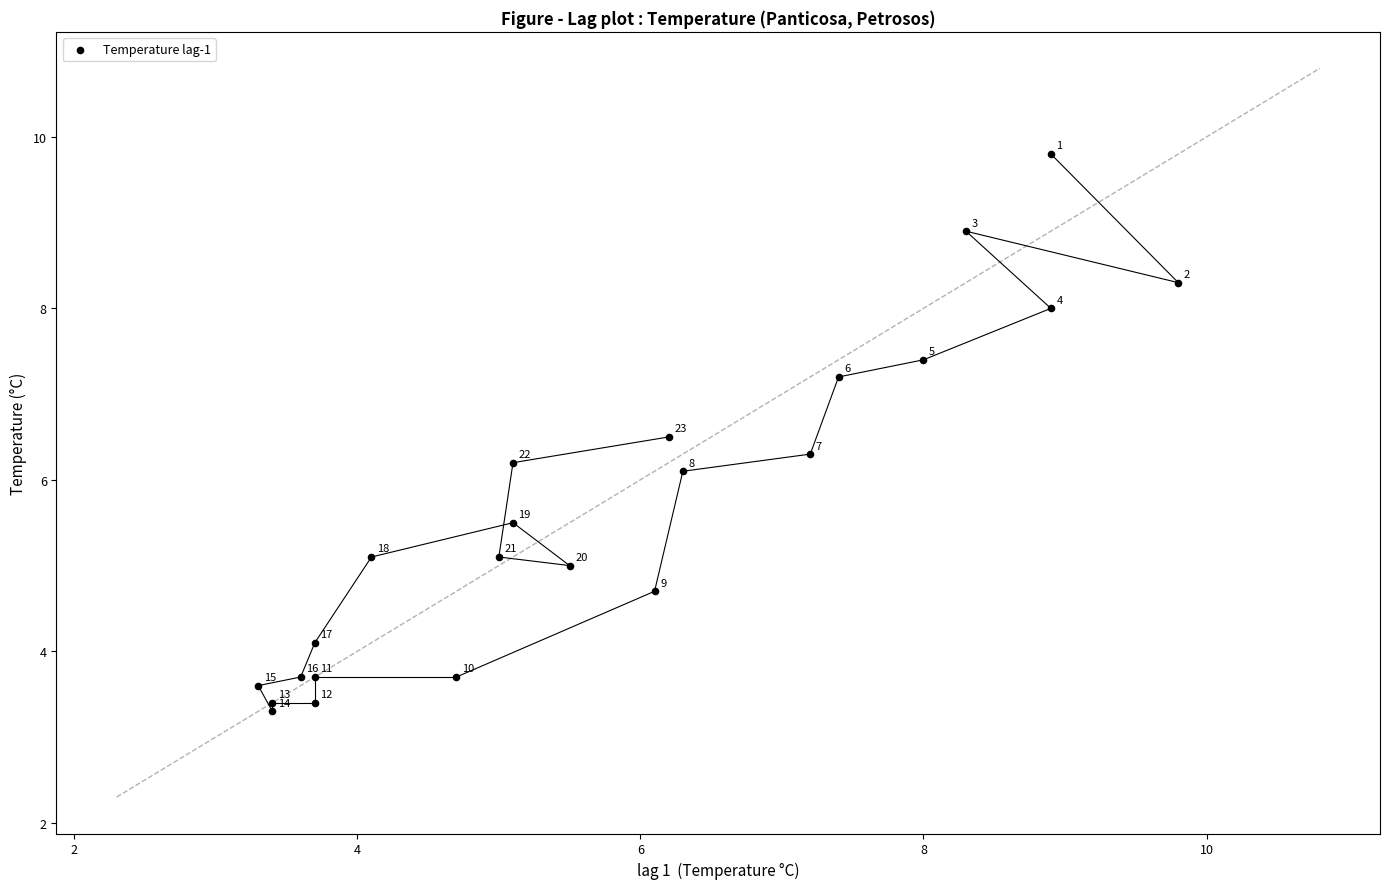

What Y value in the scatter plot is closest to 6?

6.1